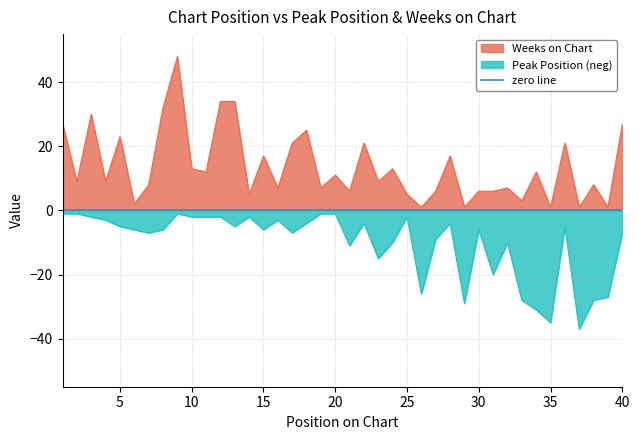

True or false: Weeks on Chart and Peak Position cross at least once.

False